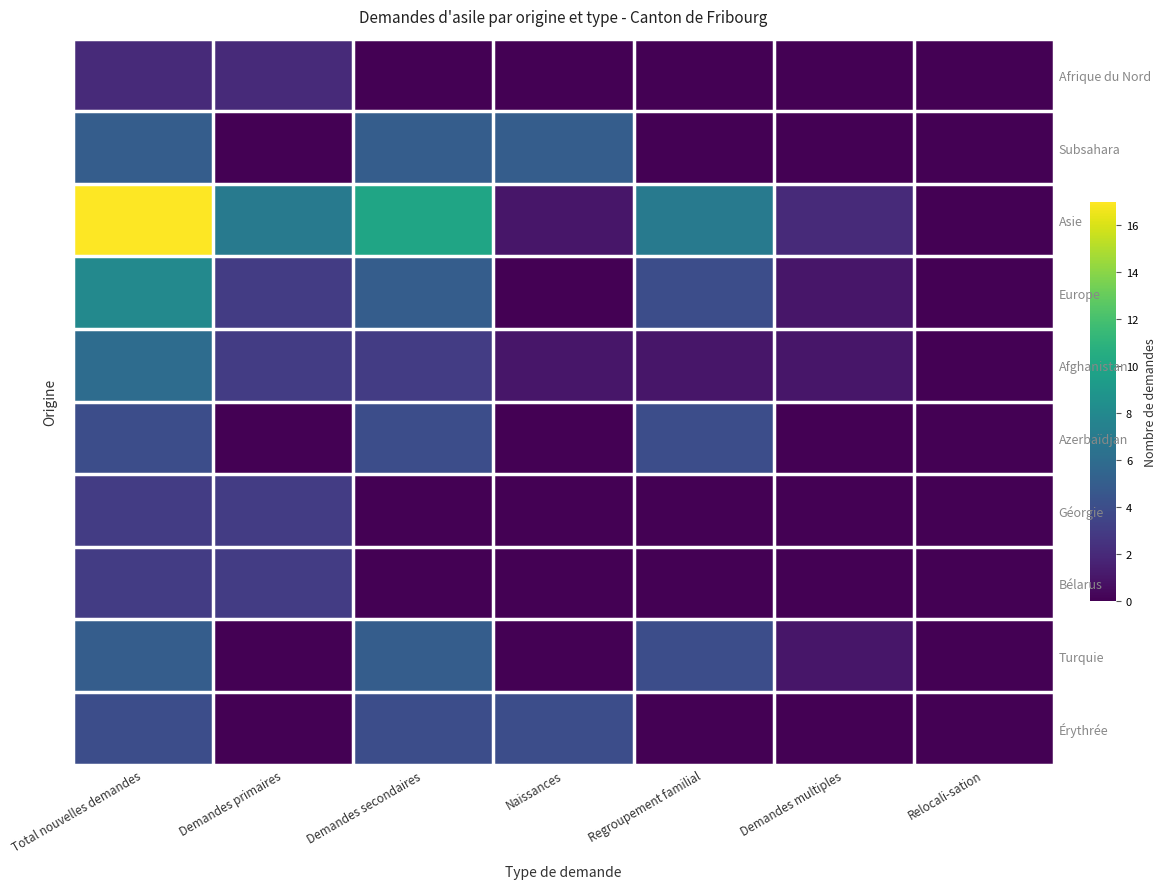

The Afghanistan series shows 2 at Demandes primaires. True or false?

False